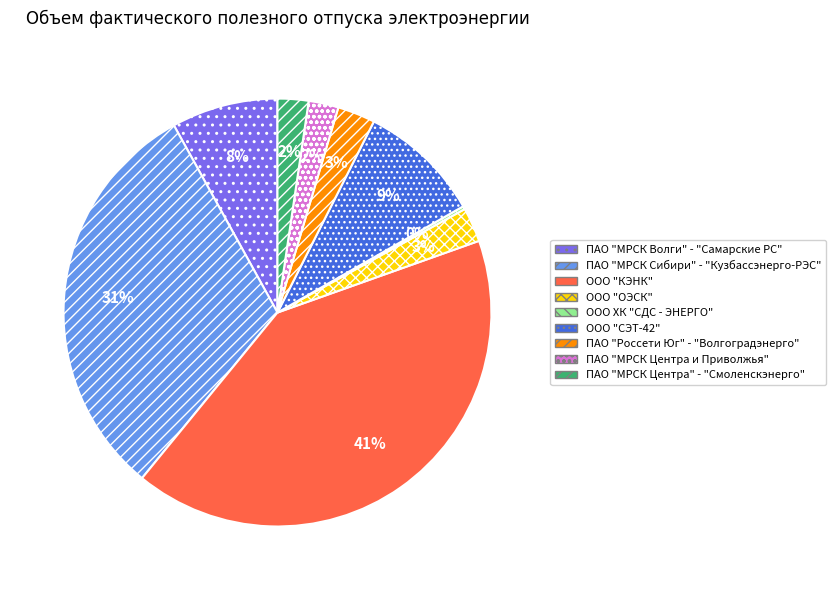

Does ООО "КЭНК" represent more than half of the total?

No